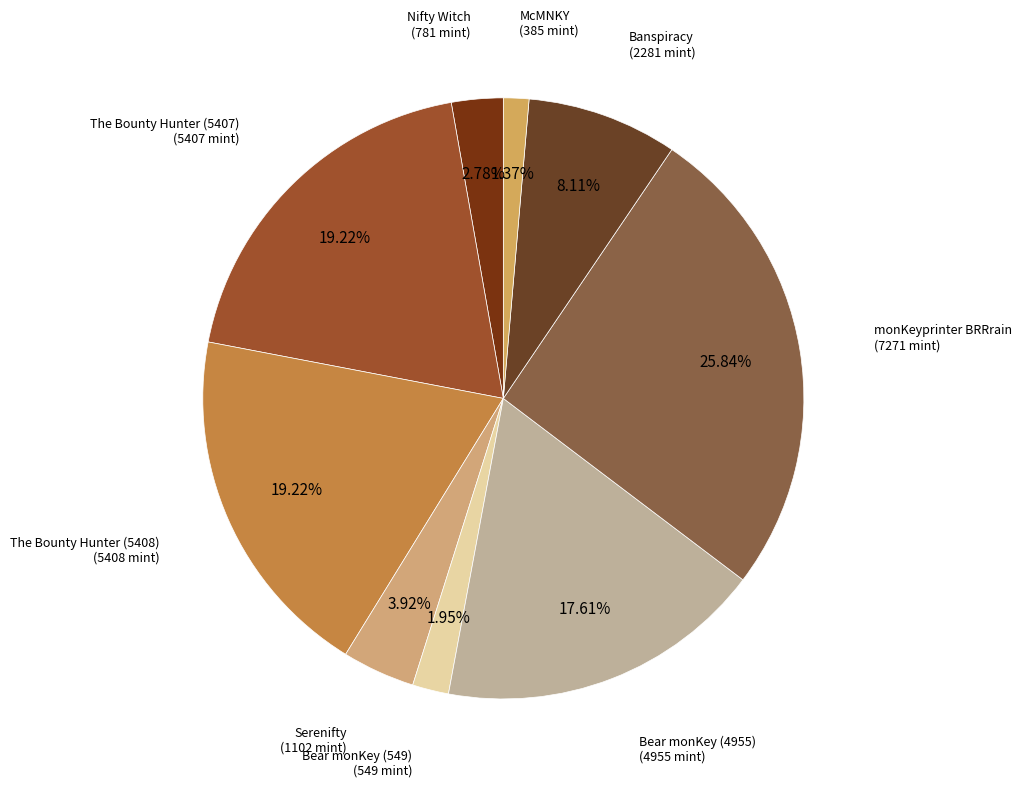

How many segments does this pie chart have?

9